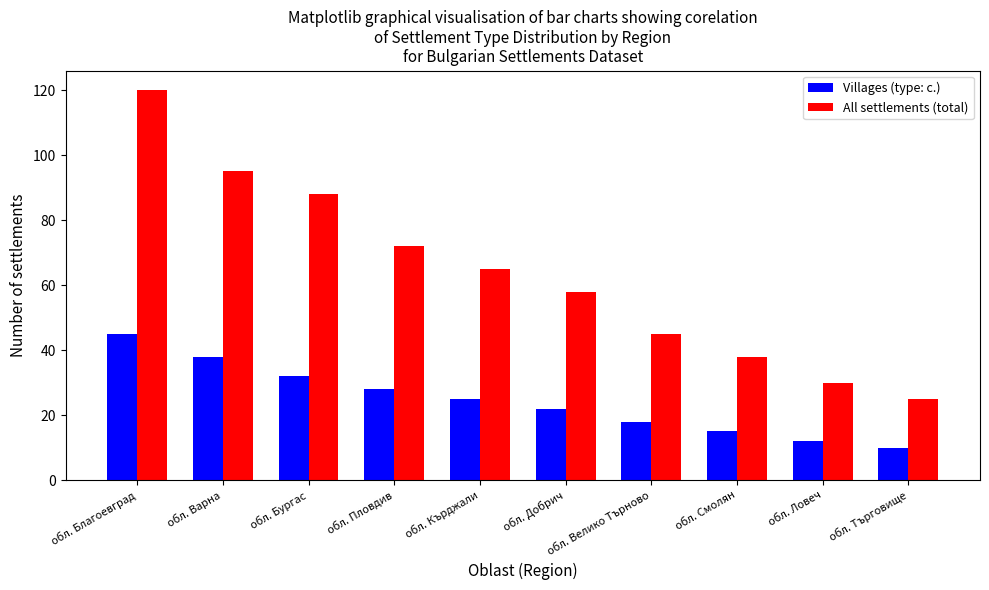

Reading left to right, transcribe all the data shown in this chart.

Villages (type: с.): обл. Благоевград=45	обл. Варна=38	обл. Бургас=32	обл. Пловдив=28	обл. Кърджали=25	обл. Добрич=22	обл. Велико Търново=18	обл. Смолян=15	обл. Ловеч=12	обл. Търговище=10
All settlements (total): обл. Благоевград=120	обл. Варна=95	обл. Бургас=88	обл. Пловдив=72	обл. Кърджали=65	обл. Добрич=58	обл. Велико Търново=45	обл. Смолян=38	обл. Ловеч=30	обл. Търговище=25